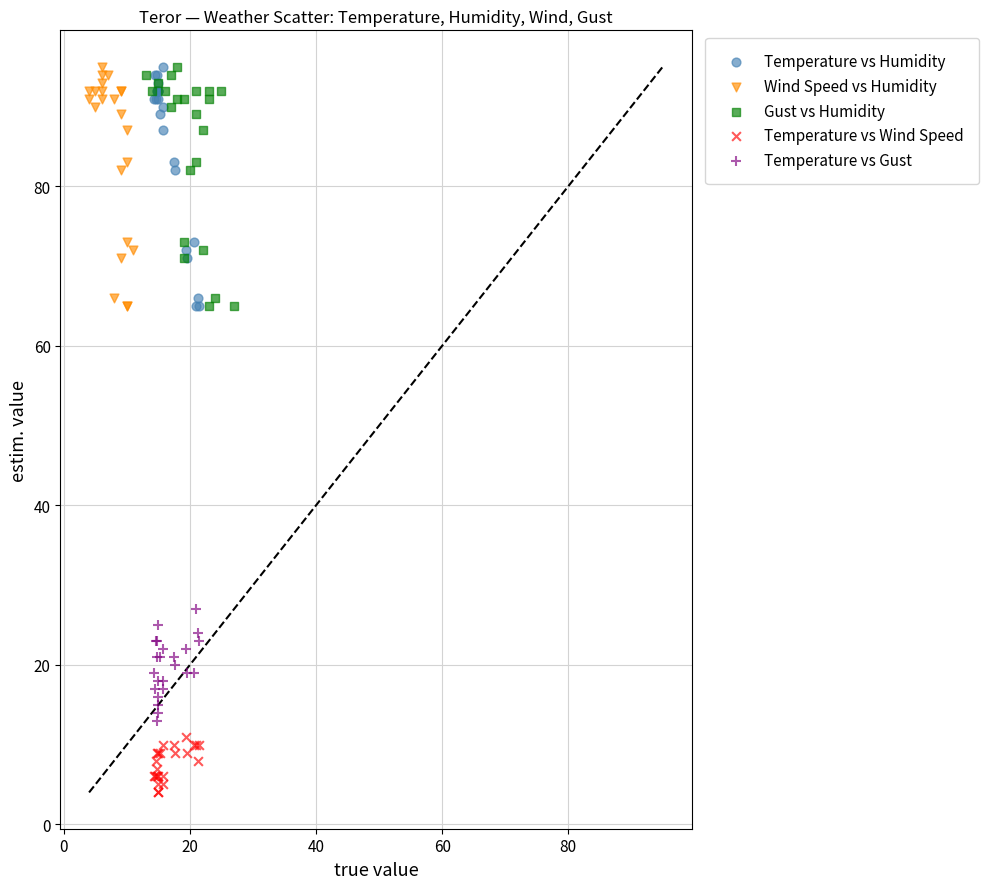

What are all the series names shown in the legend?

Temperature vs Humidity, Wind Speed vs Humidity, Gust vs Humidity, Temperature vs Wind Speed, Temperature vs Gust